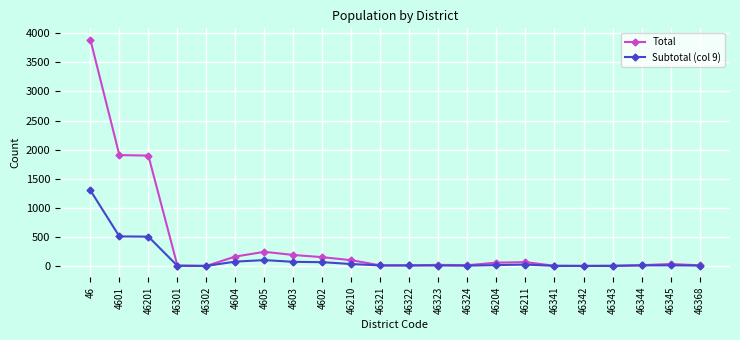

What is the maximum value for Subtotal (col 9)?

1300